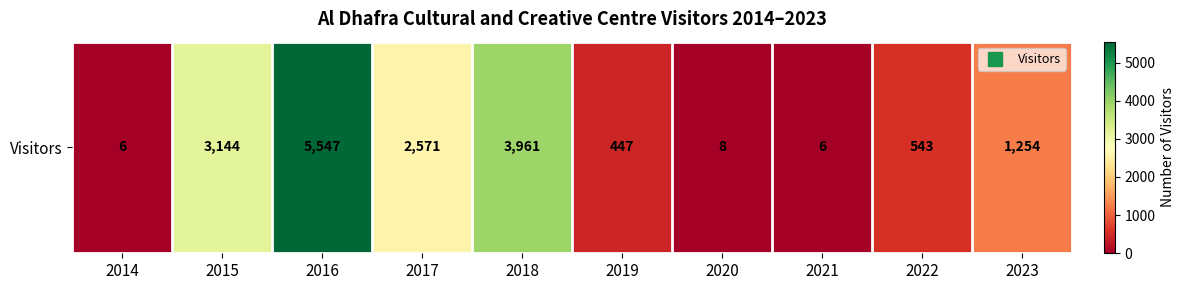

What is the average value?

1749